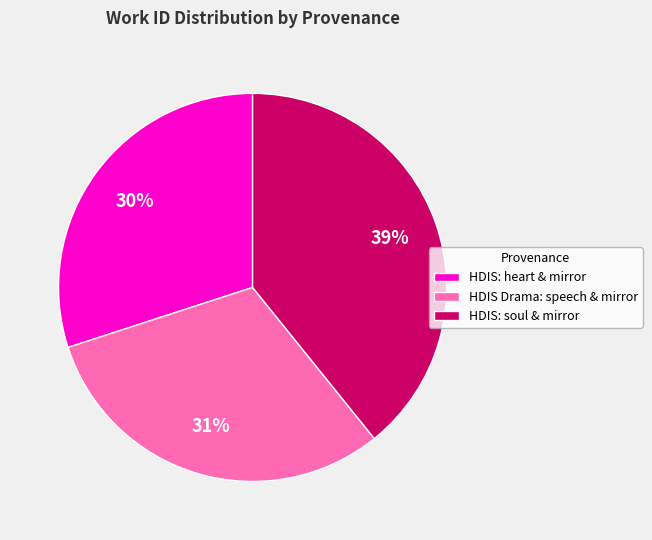

How many segments does this pie chart have?

3